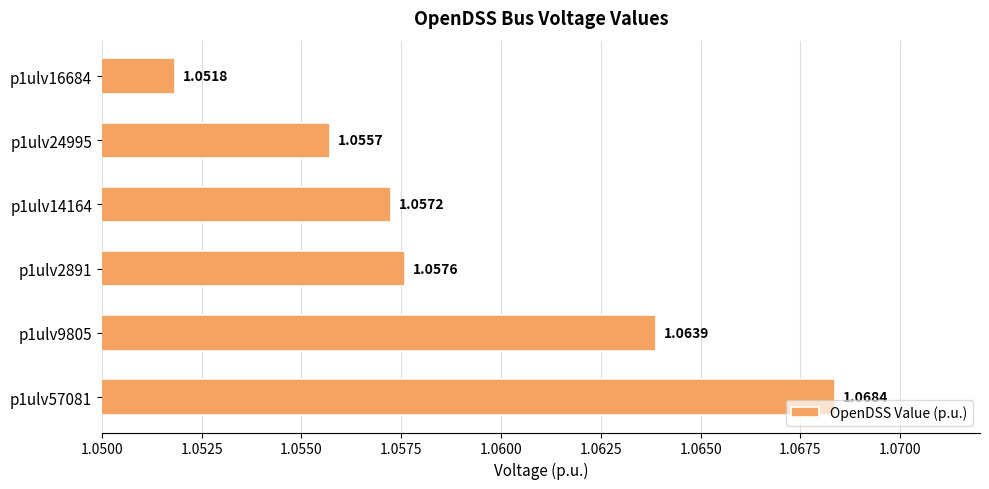

How many categories are shown in the chart?

6